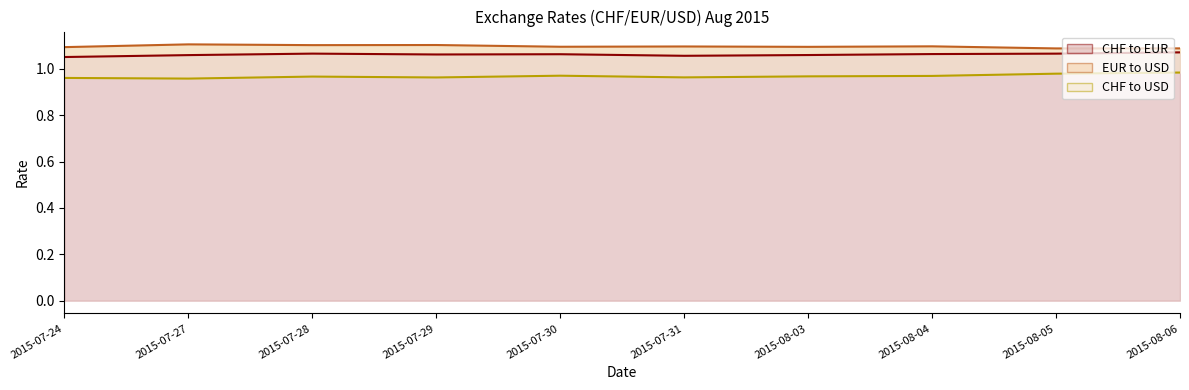

The value of EUR to USD at 2015-08-03 is 1.1. True or false?

True